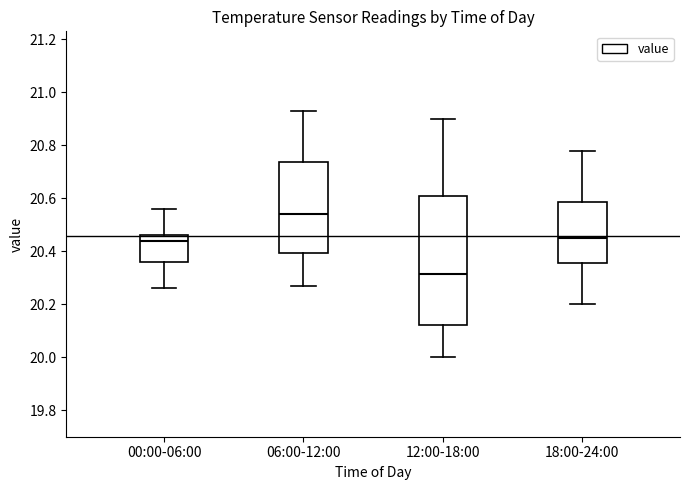

Reading left to right, read every box against the y-axis: the position of its median line, the range the box covers, and the ends of its whiskers. The values are not printed on the chart, so give them approximately, as read against the axis.

00:00-06:00: median 20.44, box 20.36 to 20.46, whiskers 20.26 to 20.56
06:00-12:00: median 20.54, box 20.40 to 20.74, whiskers 20.28 to 20.94
12:00-18:00: median 20.32, box 20.12 to 20.60, whiskers 20.00 to 20.90
18:00-24:00: median 20.46, box 20.36 to 20.58, whiskers 20.20 to 20.78